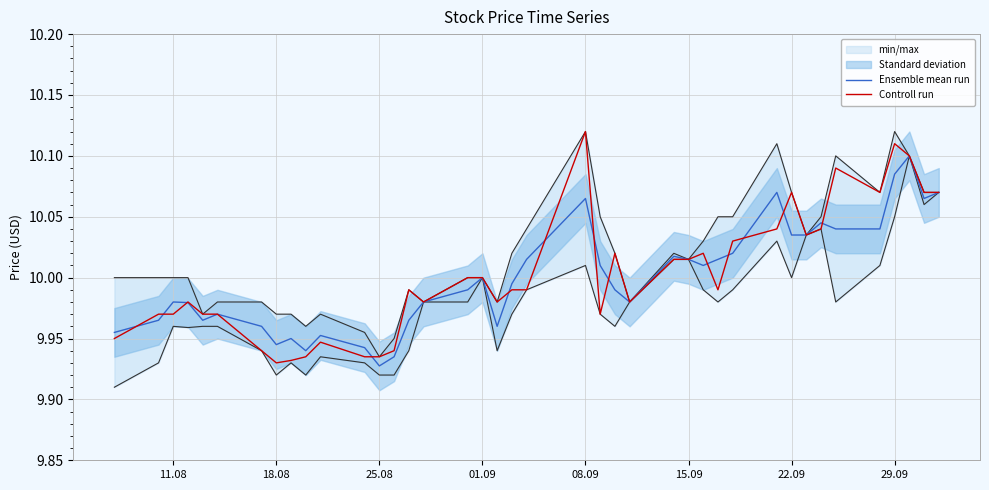

After their last crossing, which series has the higher values: Controll run or Ensemble mean run?

Controll run